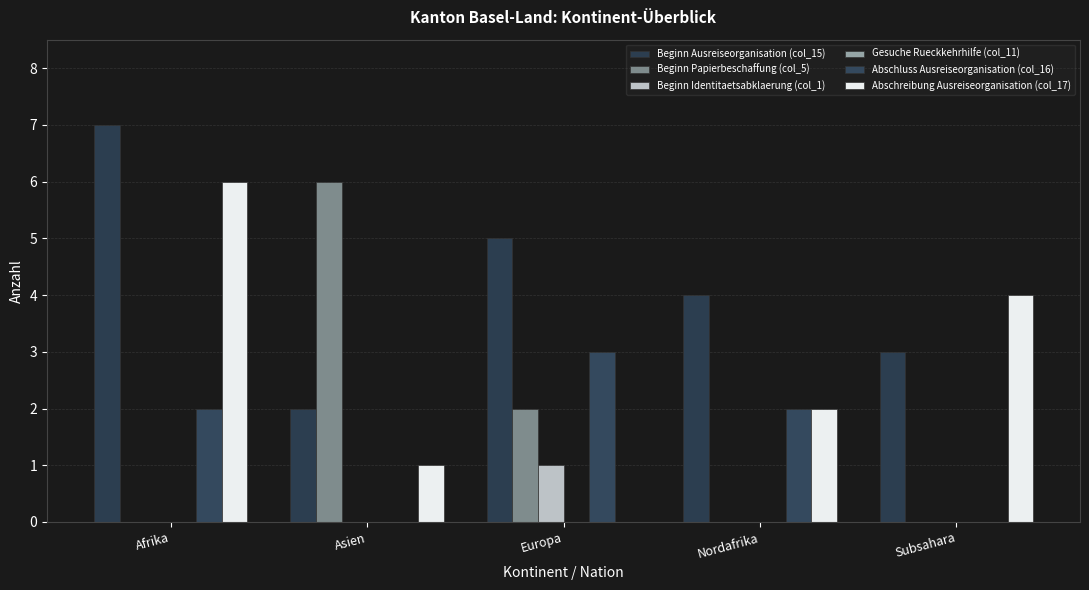

Reading left to right, extract all data points from this chart.

Beginn Ausreiseorganisation (col_15): Afrika=7	Asien=2	Europa=5	Nordafrika=4	Subsahara=3
Beginn Papierbeschaffung (col_5): Afrika=0	Asien=6	Europa=2	Nordafrika=0	Subsahara=0
Beginn Identitaetsabklaerung (col_1): Afrika=0	Asien=0	Europa=1	Nordafrika=0	Subsahara=0
Gesuche Rueckkehrhilfe (col_11): Afrika=0	Asien=0	Europa=0	Nordafrika=0	Subsahara=0
Abschluss Ausreiseorganisation (col_16): Afrika=2	Asien=0	Europa=3	Nordafrika=2	Subsahara=0
Abschreibung Ausreiseorganisation (col_17): Afrika=6	Asien=1	Europa=0	Nordafrika=2	Subsahara=4